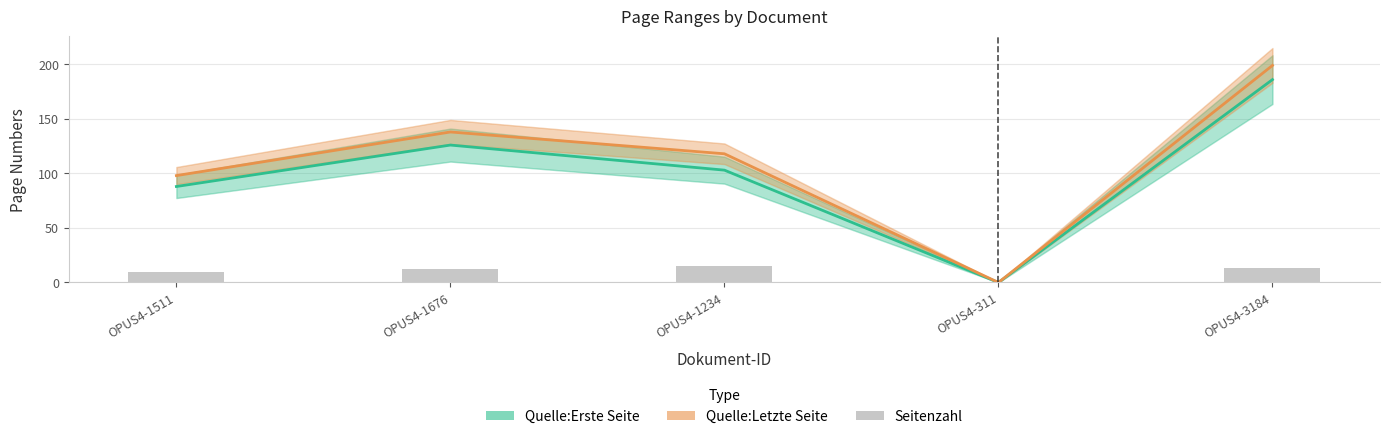

Does the chart contain stacked bars?

No